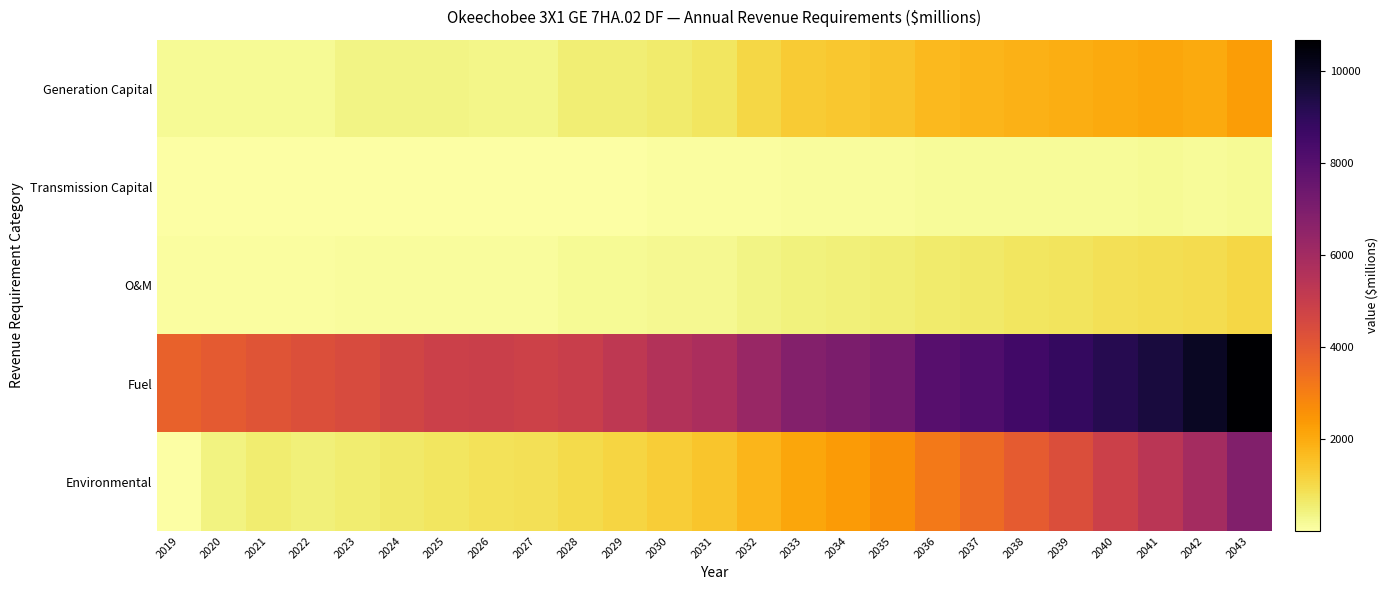

Which series has the largest total across all categories?

Fuel